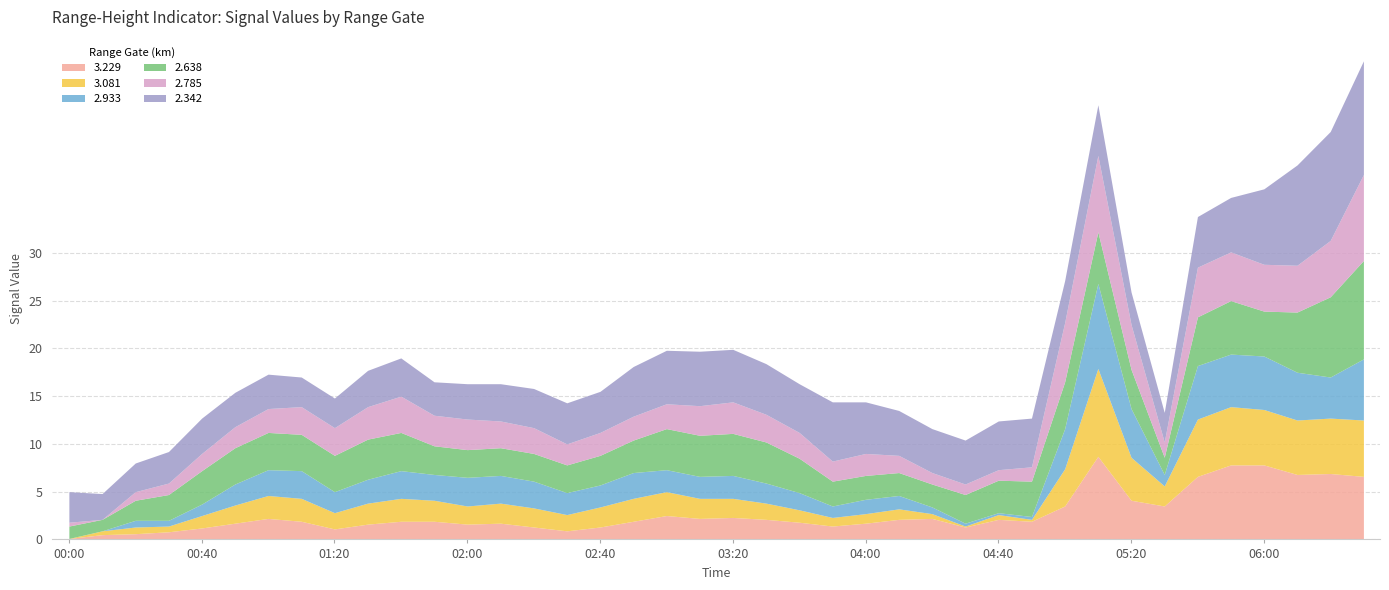

Which category has the lowest value across all series?

2003/05/03 00:00